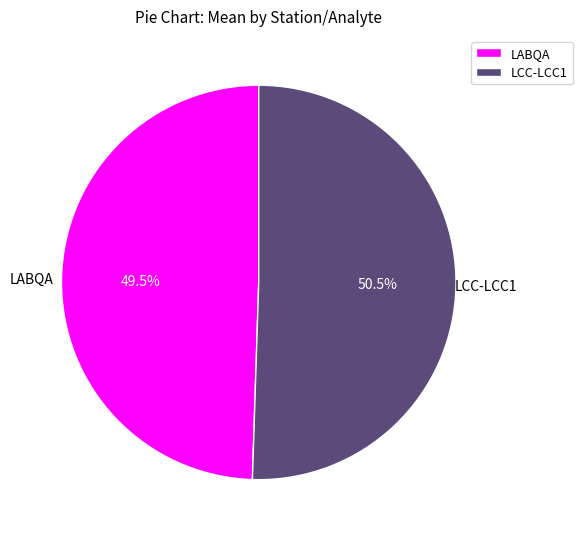

Which category has the biggest portion of the pie?

LCC-LCC1